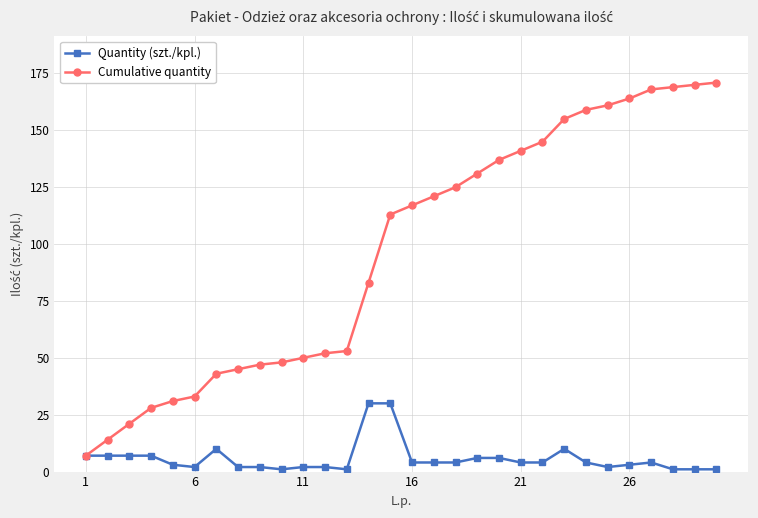

What is the maximum value shown in the chart?

171